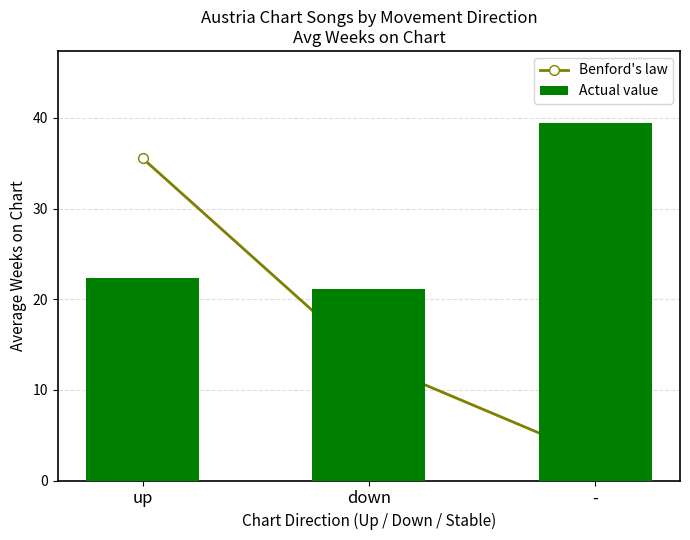

What is the label of the 3rd bar from the right?

up